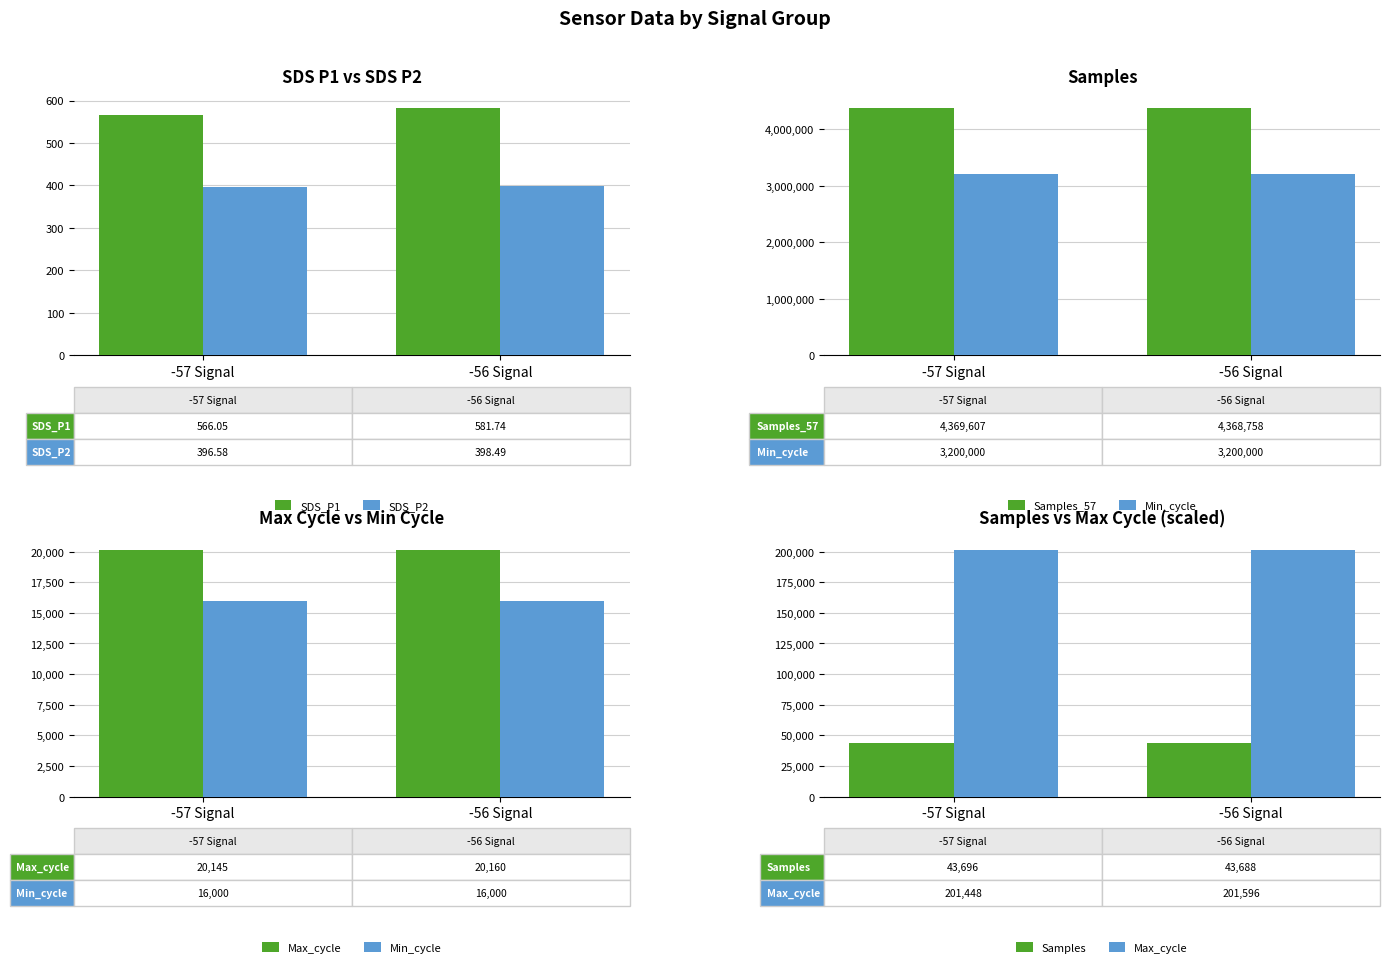

At how many categories does at least one series exceed 4200359?

2